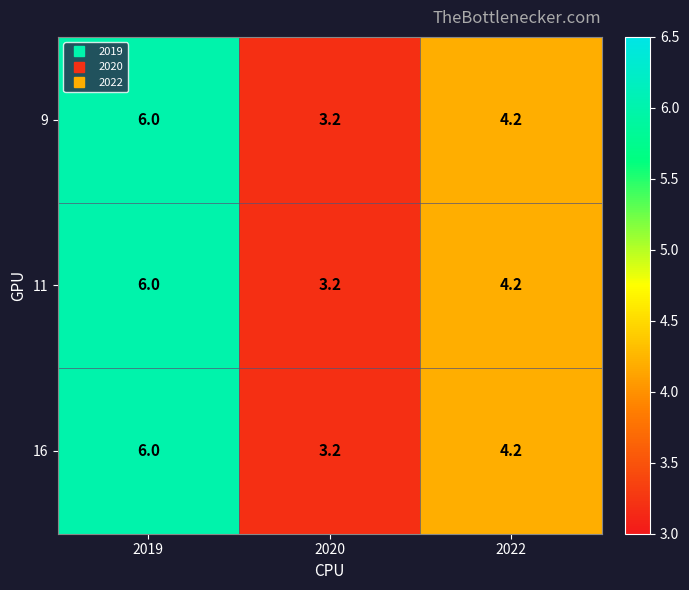

List the labels in order of 11 value, smallest first.

2020, 2022, 2019